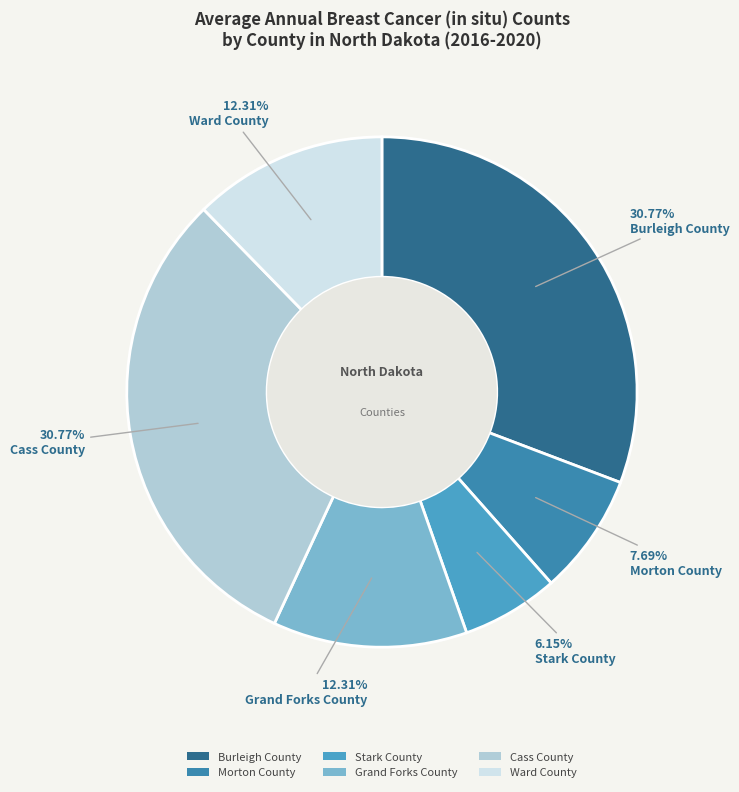

What is the ratio of the value at Ward County to the value at Grand Forks County?

1.0